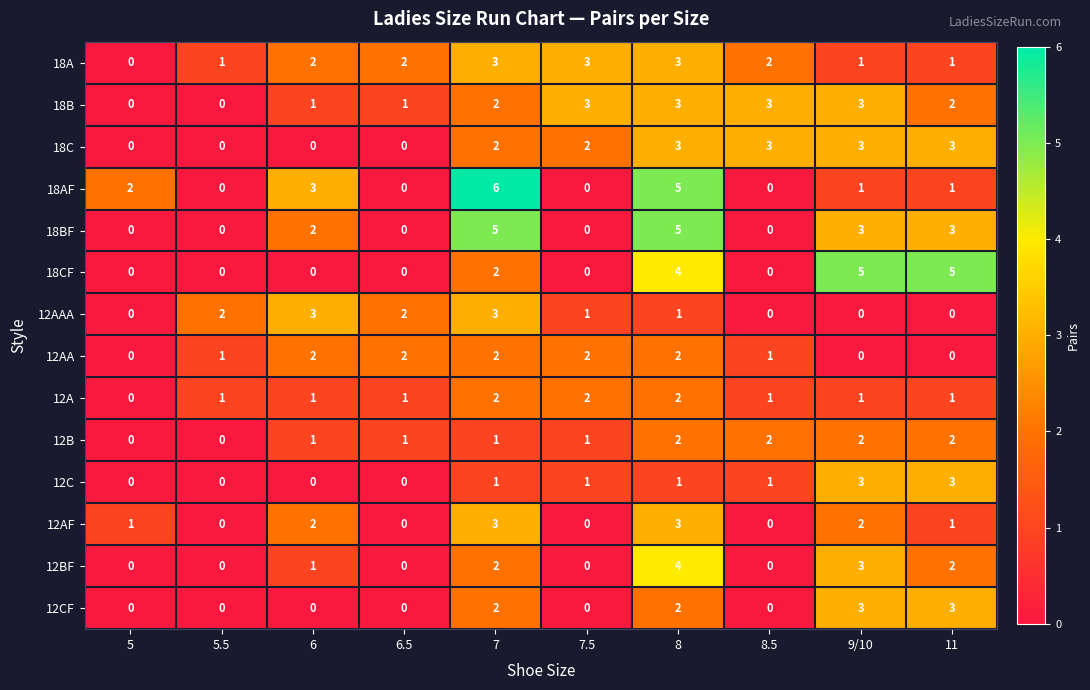

What is the total value across all series at 6.5?

9